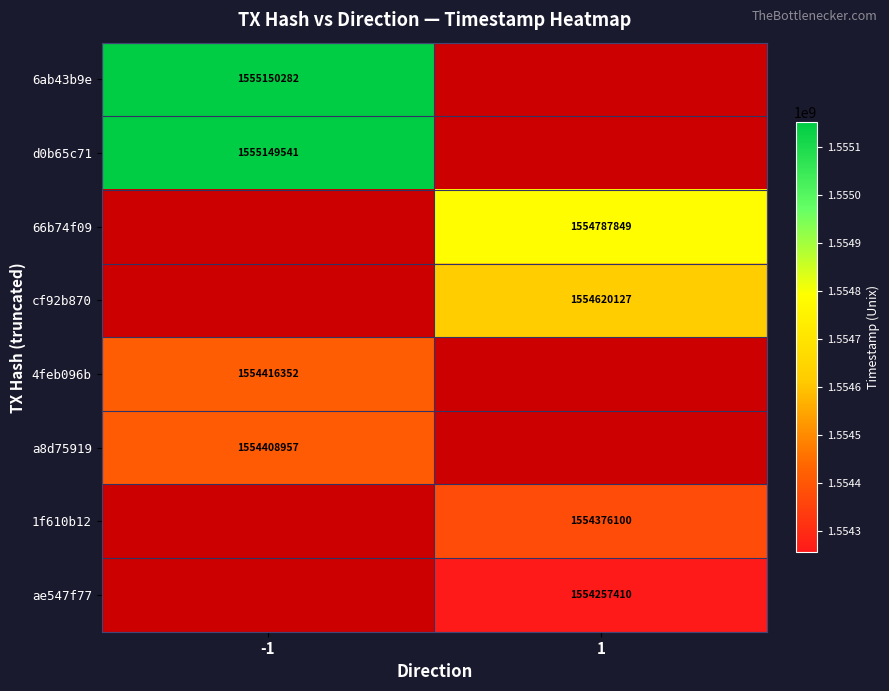

The 1f610b12 series shows 2426776203 at 1. True or false?

False